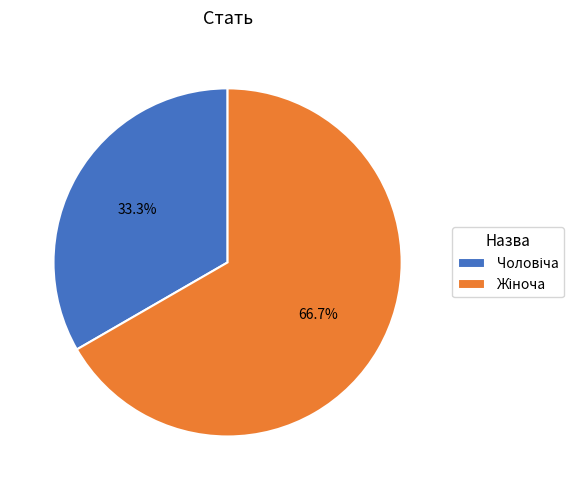

Is there any slice that represents more than half of the pie?

Yes